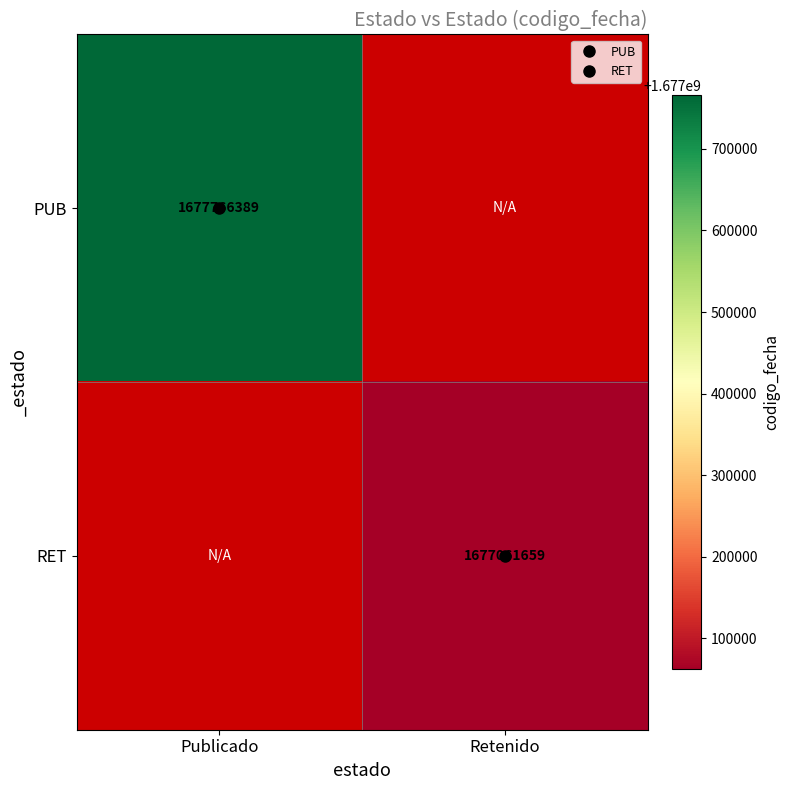

How many positive values does the RET series have?

1